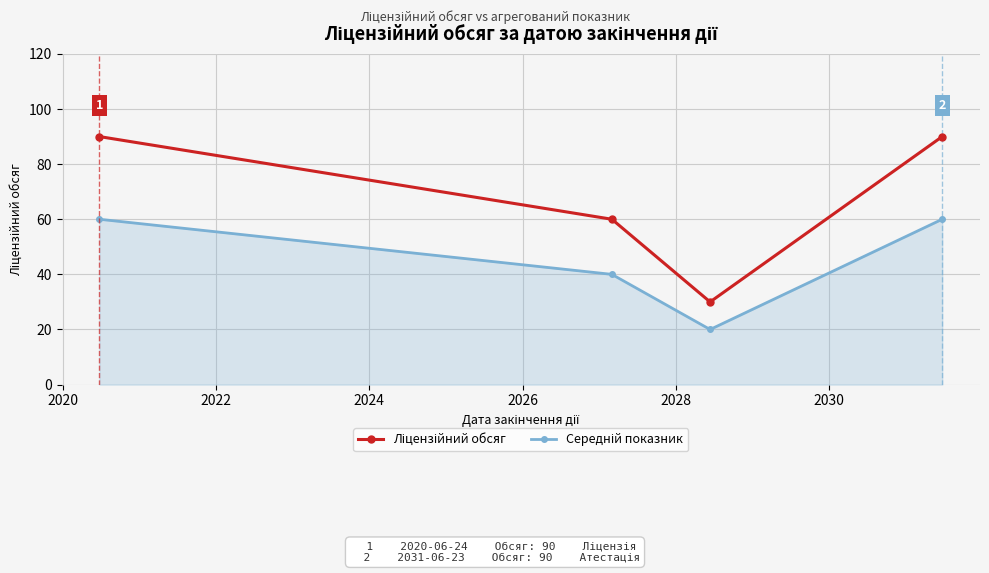

What is the smallest value displayed?

20